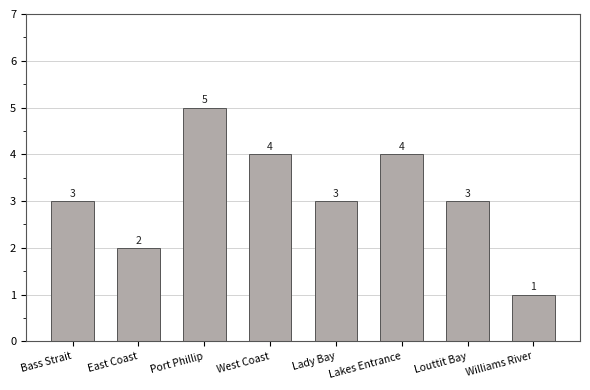

Is it true that the value at Bass Strait is 3?

True